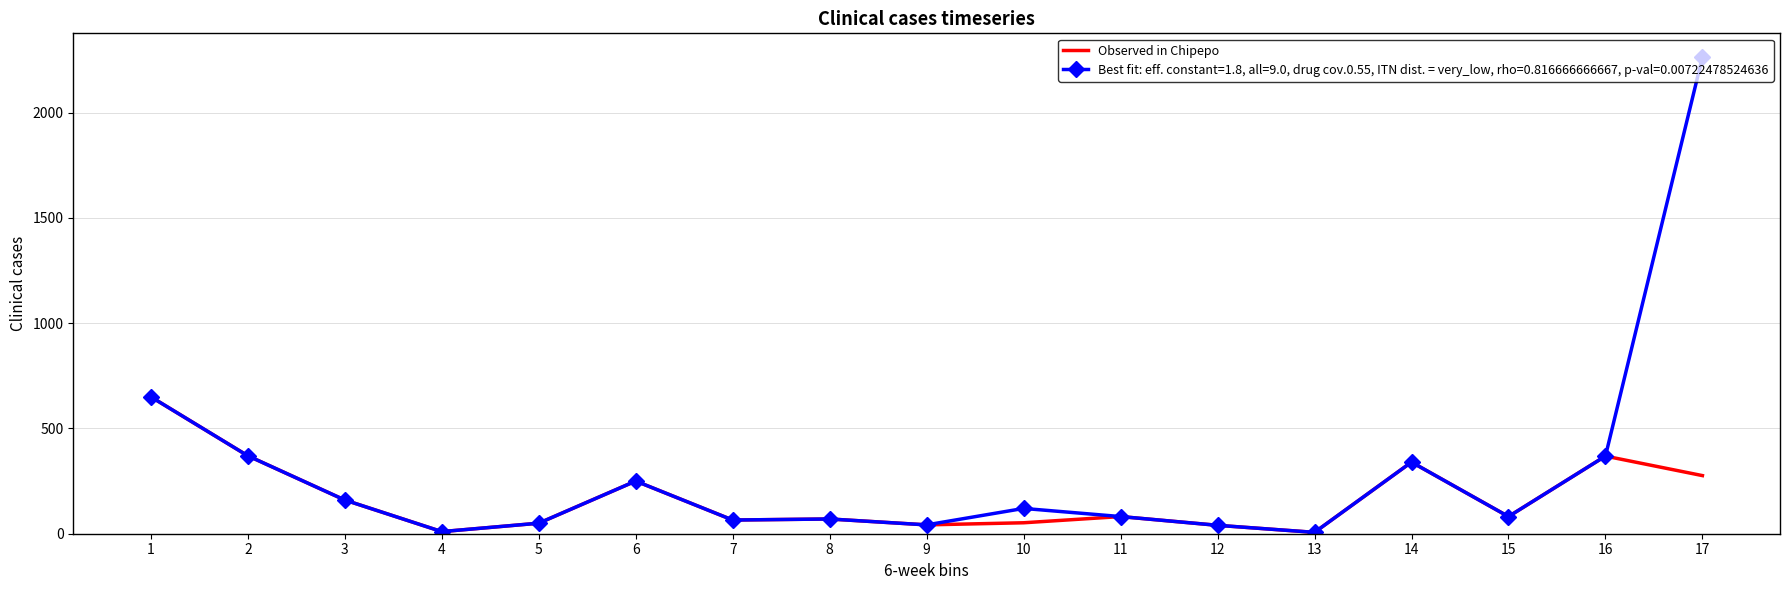

The value of Best fit: eff. constant=1.8, all=9.0, drug cov.0.55, ITN dist. = very_low, rho=0.816666666667, p-val=0.00722478524636 at 3 is 248.0. True or false?

False